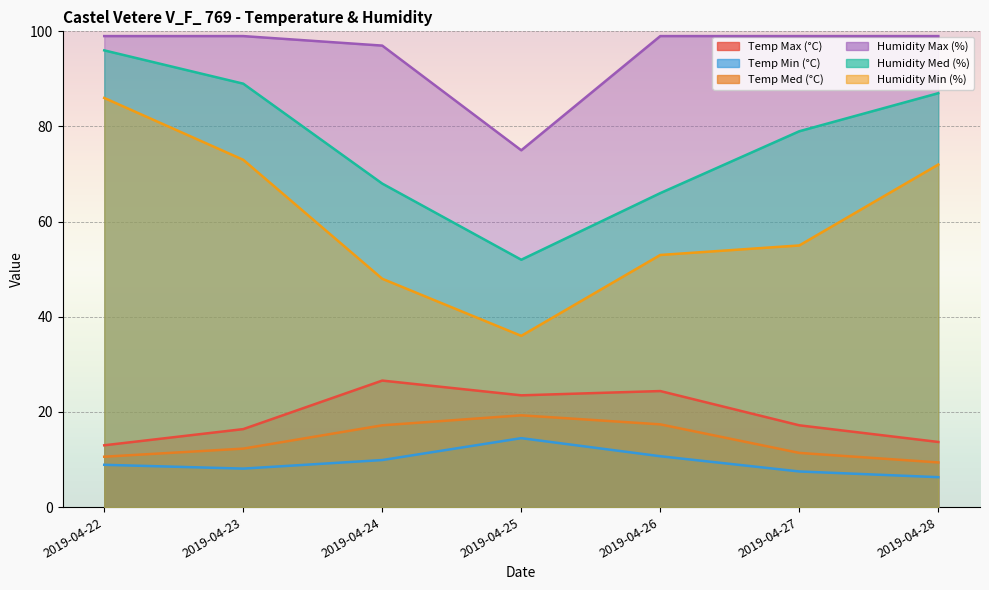

What is the value of the Temp Min (°C) point at the 7th from the left?

6.3